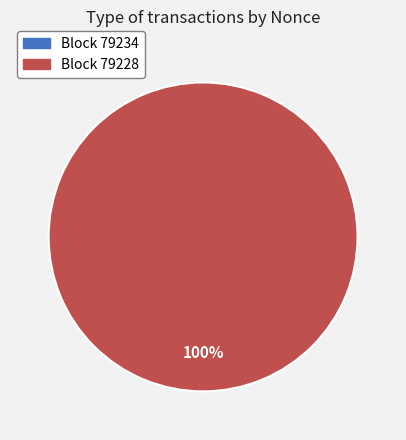

What is the change in value from 79234 to 79228?

+2331